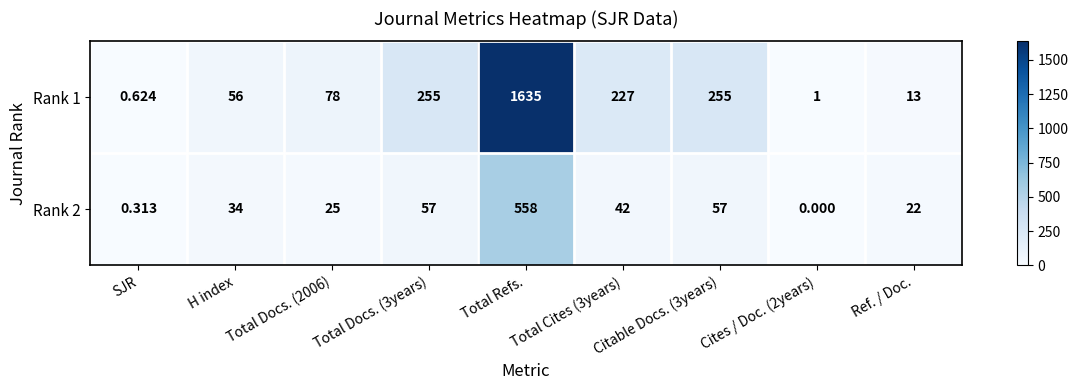

What is the difference between the highest and lowest values at Total Docs. (2006)?

53.0